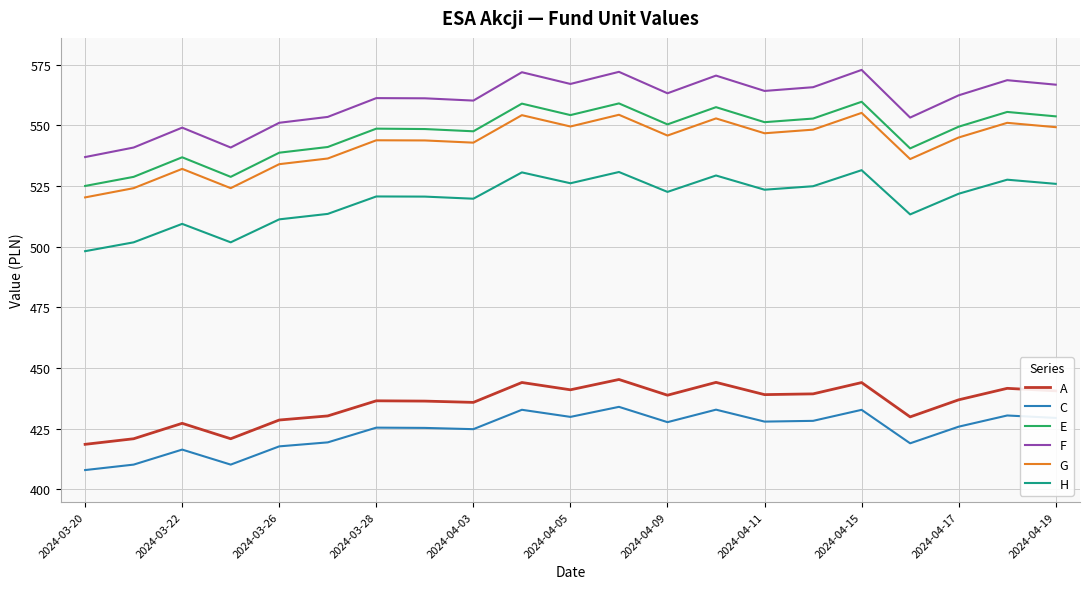

What is the difference between the maximum and minimum values in the G series?

34.8